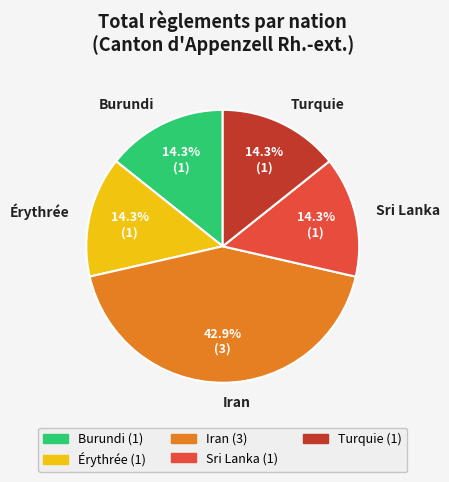

The Iran slice represents 31% of the pie. True or false?

False